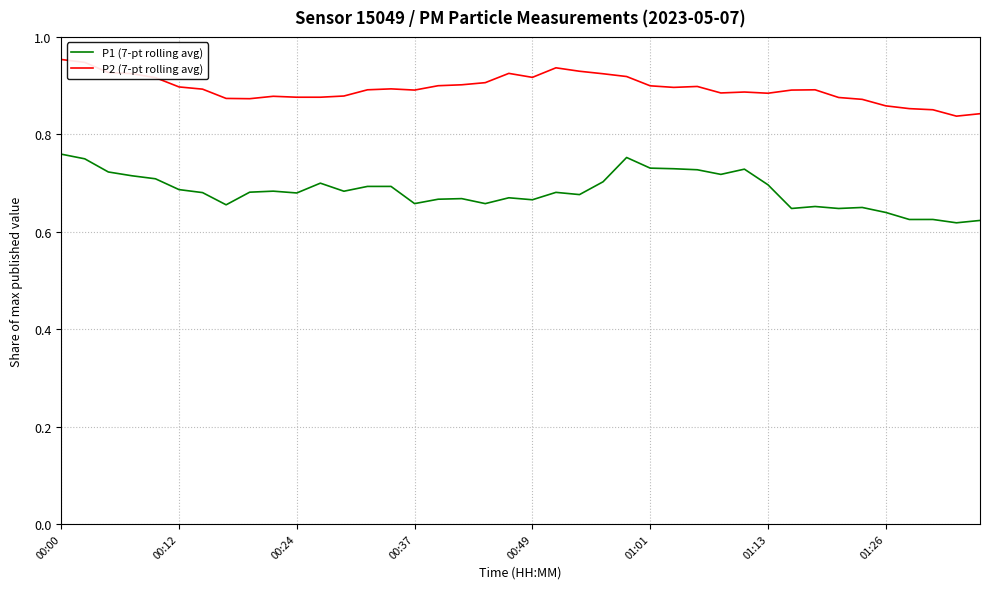

True or false: P1 (7-pt rolling avg) and P2 (7-pt rolling avg) intersect in this chart.

False